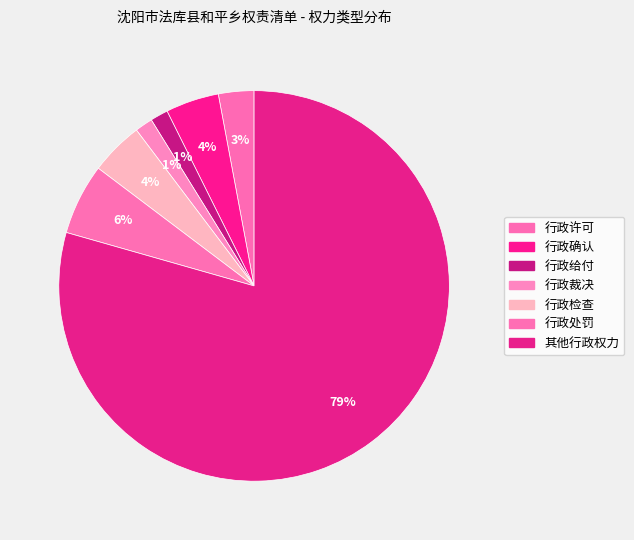

Which slice is the largest?

其他行政权力